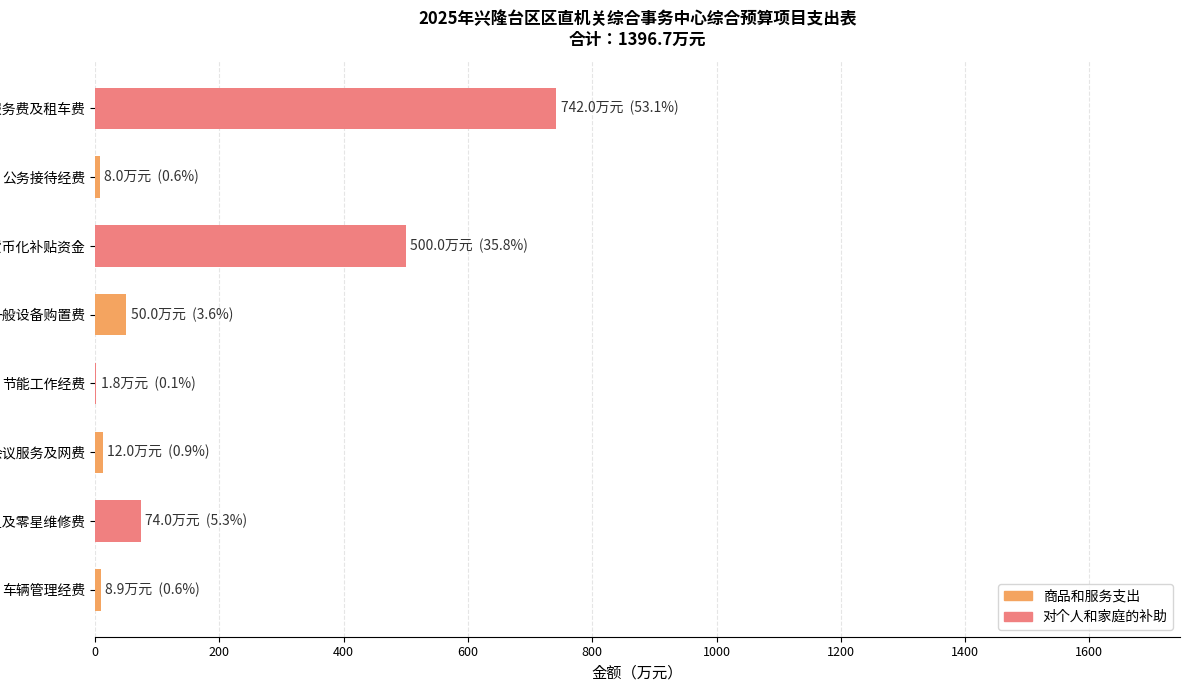

What is the greatest value displayed?

742.0